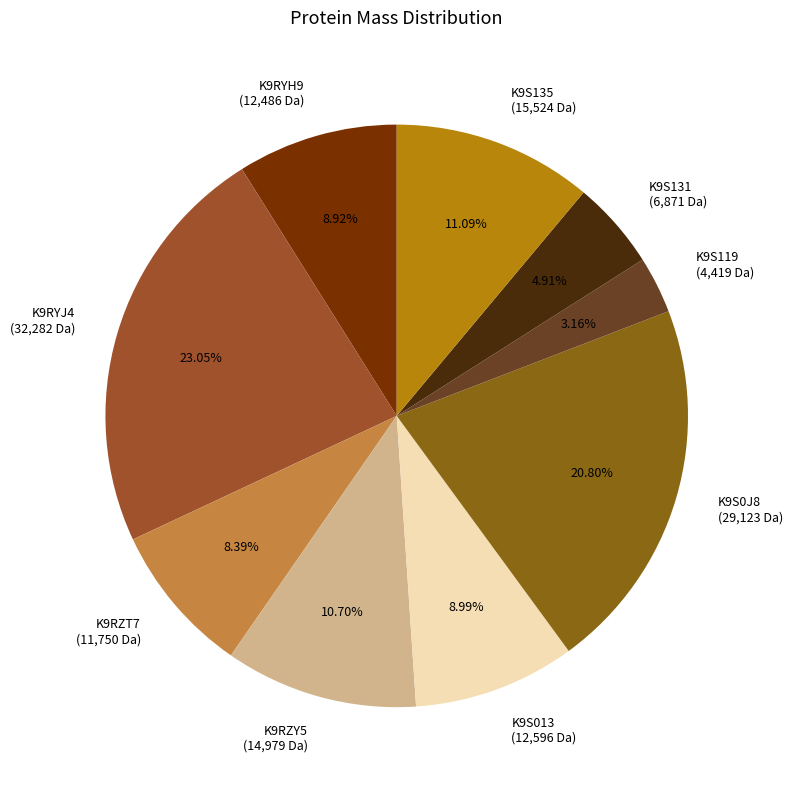

To the nearest percent, what percentage of the pie is K9S131?

5%